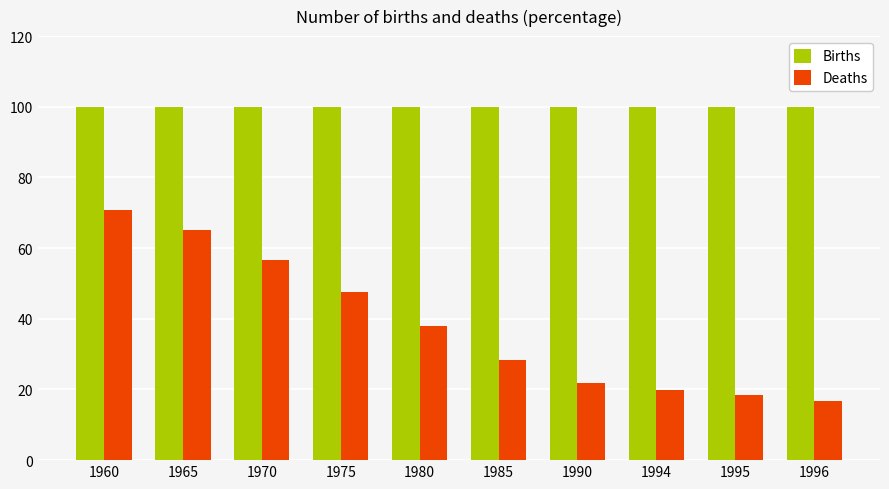

At 1965, list the series in order from largest to smallest.

Births, Deaths